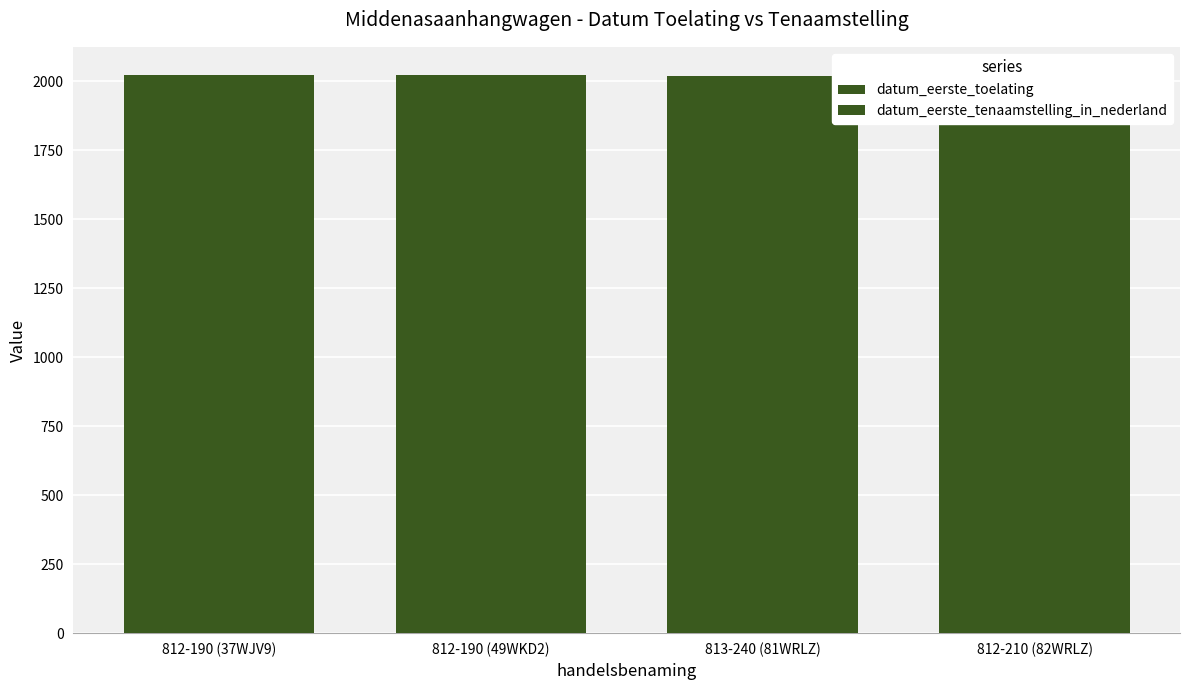

What is the label of the 3rd bar from the left?

813-240 (81WRLZ)